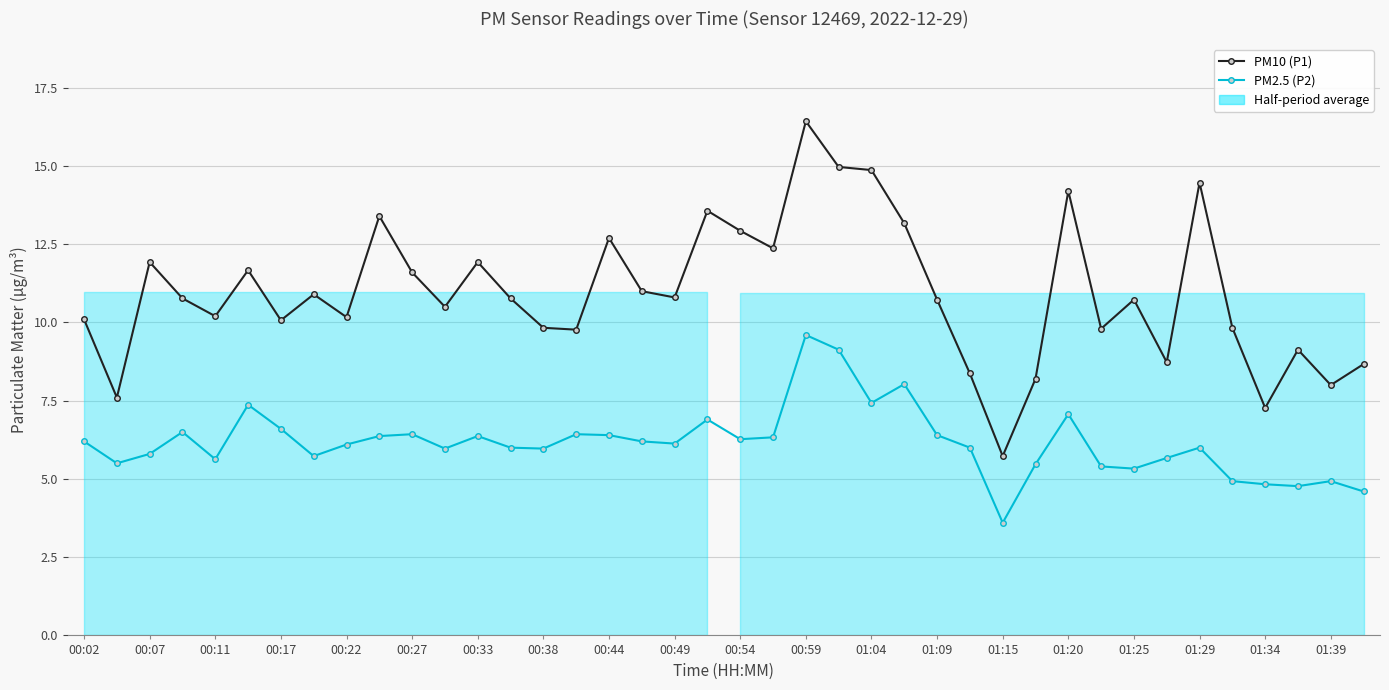

At which label does PM10 (P1) first exceed 10?

00:02